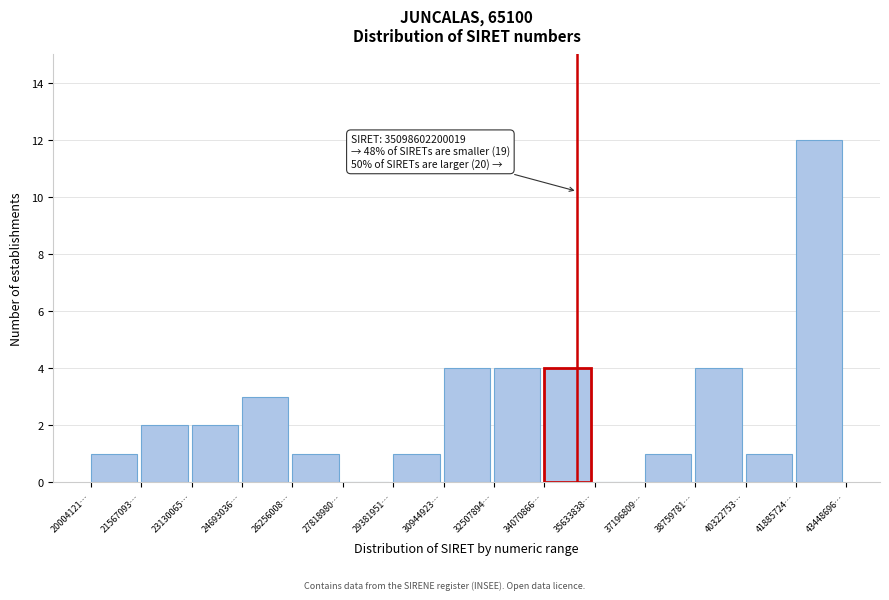

Reading left to right, list all the values displayed in this chart.

20004121…=1	21567093…=2	23130065…=2	24693036…=3	26256008…=1	27818980…=0	29381951…=1	30944923…=4	32507894…=4	34070866…=4	35633838…=0	37196809…=1	38759781…=4	40322753…=1	41885724…=12